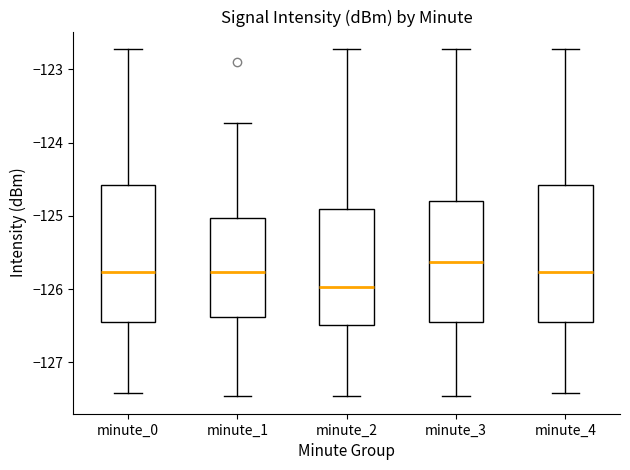

Reading left to right, transcribe this box plot: for each box, give where its median line is, the range the box spans, and where its two whiskers end, as read against the y-axis. The values are not printed on the chart, so give them approximately, as read against the axis.

minute_0: median -125.8, box -126.5 to -124.6, whiskers -127.4 to -122.7
minute_1: median -125.8, box -126.4 to -125.0, whiskers -127.5 to -123.7
minute_2: median -126.0, box -126.5 to -124.9, whiskers -127.5 to -122.7
minute_3: median -125.6, box -126.4 to -124.8, whiskers -127.5 to -122.7
minute_4: median -125.8, box -126.5 to -124.6, whiskers -127.4 to -122.7